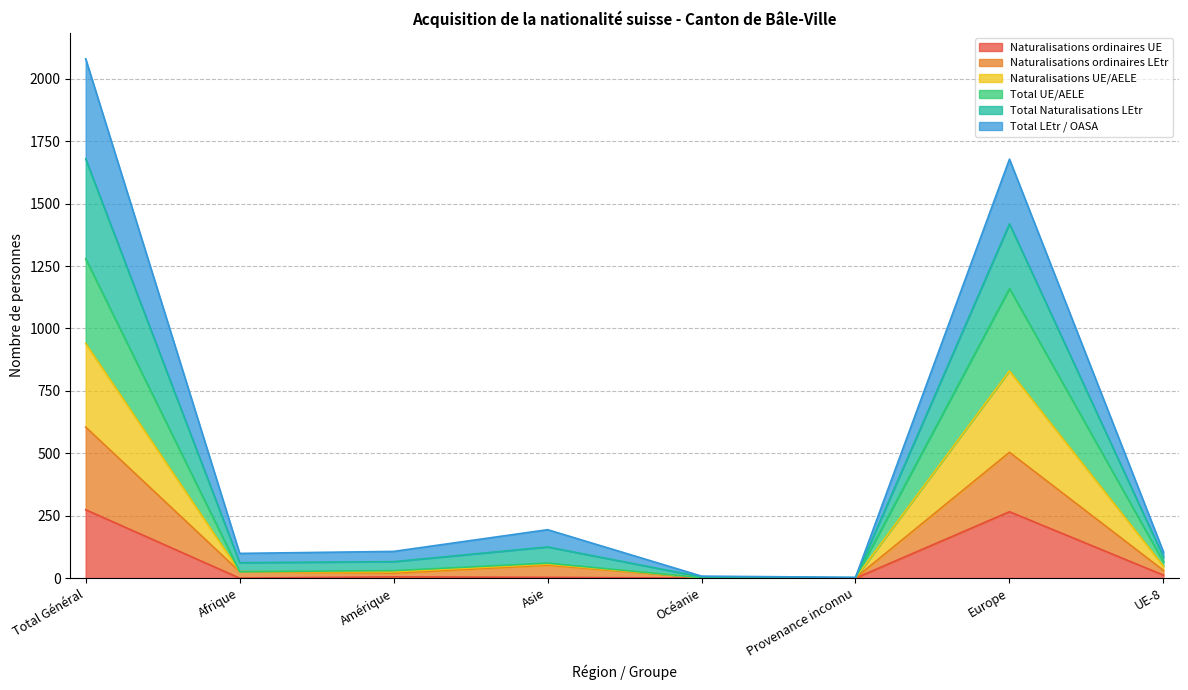

How many data points in Total LEtr / OASA are above 107?

3